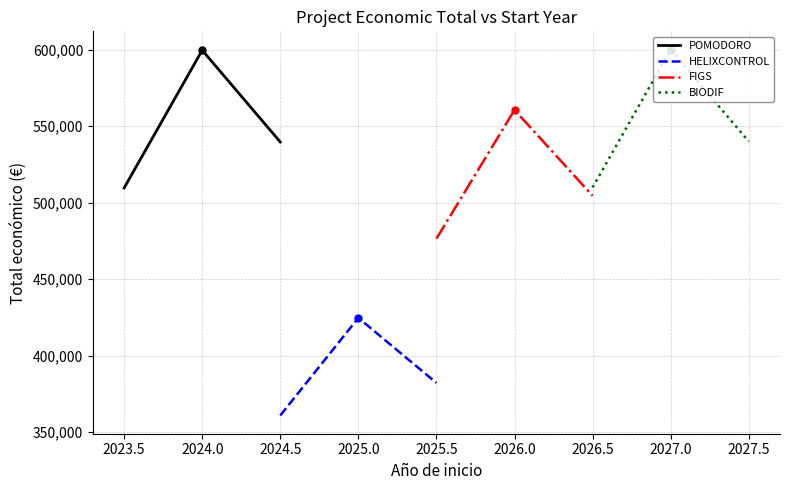

What is the maximum value for FIGS?

560529.0